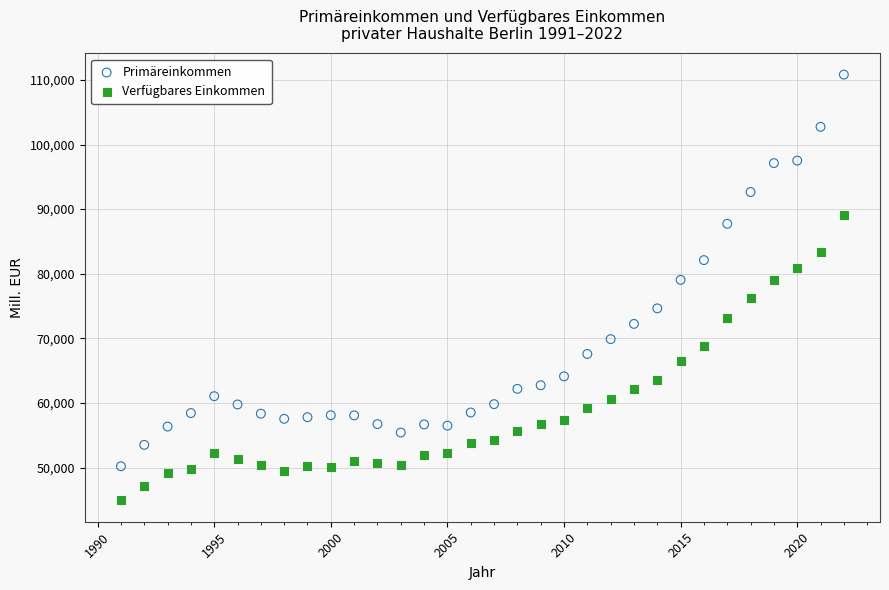

Which series contains the highest Y value?

Primäreinkommen